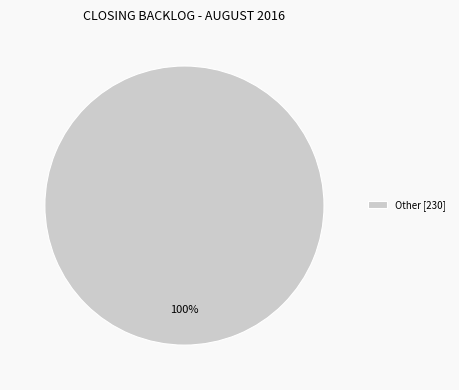

Count the number of slices in the pie.

1